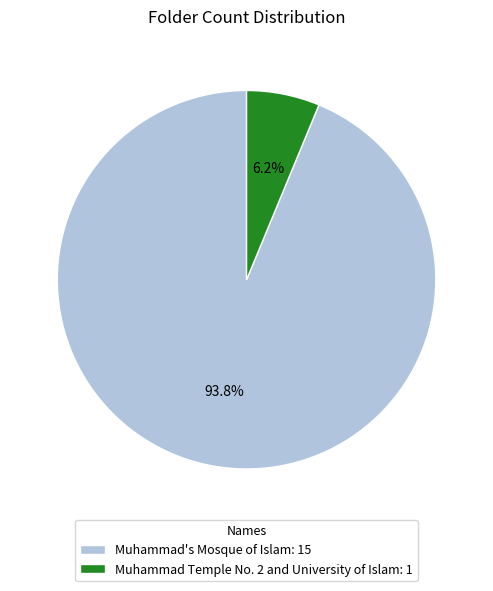

Is Muhammad's Mosque of Islam the majority of the pie?

Yes